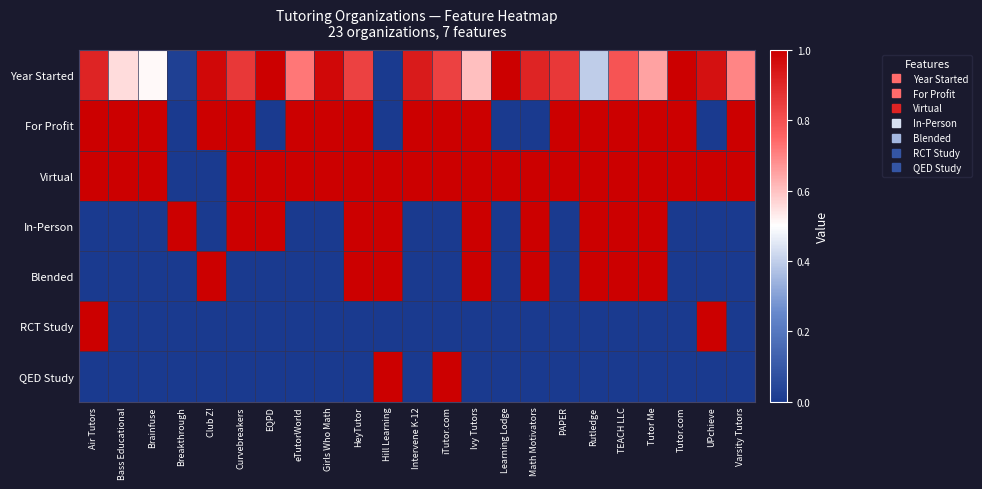

Reading right to left, extract all data points from this chart.

Year Started: Varsity Tutors=0.7	UPchieve=1.0	Tutor.com=1.0	Tutor Me=0.7	TEACH LLC=0.8	Rutledge=0.4	PAPER=0.9	Math Motivators=0.9	Learning Lodge=1.0	Ivy Tutors=0.6	iTutor.com=0.8	Intervene K-12=0.9	Hill Learning=0.0	HeyTutor=0.8	Girls Who Math=1.0	eTutorWorld=0.7	EQPD=1.0	Curvebreakers=0.9	Club Z!=1.0	Breakthrough=0.0	Brainfuse=0.5	Bass Educational=0.6	Air Tutors=0.9
For Profit: Varsity Tutors=1.0	UPchieve=0.0	Tutor.com=1.0	Tutor Me=1.0	TEACH LLC=1.0	Rutledge=1.0	PAPER=1.0	Math Motivators=0.0	Learning Lodge=0.0	Ivy Tutors=1.0	iTutor.com=1.0	Intervene K-12=1.0	Hill Learning=0.0	HeyTutor=1.0	Girls Who Math=1.0	eTutorWorld=1.0	EQPD=0.0	Curvebreakers=1.0	Club Z!=1.0	Breakthrough=0.0	Brainfuse=1.0	Bass Educational=1.0	Air Tutors=1.0
Virtual: Varsity Tutors=1.0	UPchieve=1.0	Tutor.com=1.0	Tutor Me=1.0	TEACH LLC=1.0	Rutledge=1.0	PAPER=1.0	Math Motivators=1.0	Learning Lodge=1.0	Ivy Tutors=1.0	iTutor.com=1.0	Intervene K-12=1.0	Hill Learning=1.0	HeyTutor=1.0	Girls Who Math=1.0	eTutorWorld=1.0	EQPD=1.0	Curvebreakers=1.0	Club Z!=0.0	Breakthrough=0.0	Brainfuse=1.0	Bass Educational=1.0	Air Tutors=1.0
In-Person: Varsity Tutors=0.0	UPchieve=0.0	Tutor.com=0.0	Tutor Me=1.0	TEACH LLC=1.0	Rutledge=1.0	PAPER=0.0	Math Motivators=1.0	Learning Lodge=0.0	Ivy Tutors=1.0	iTutor.com=0.0	Intervene K-12=0.0	Hill Learning=1.0	HeyTutor=1.0	Girls Who Math=0.0	eTutorWorld=0.0	EQPD=1.0	Curvebreakers=1.0	Club Z!=0.0	Breakthrough=1.0	Brainfuse=0.0	Bass Educational=0.0	Air Tutors=0.0
Blended: Varsity Tutors=0.0	UPchieve=0.0	Tutor.com=0.0	Tutor Me=1.0	TEACH LLC=1.0	Rutledge=1.0	PAPER=0.0	Math Motivators=1.0	Learning Lodge=0.0	Ivy Tutors=1.0	iTutor.com=0.0	Intervene K-12=0.0	Hill Learning=1.0	HeyTutor=1.0	Girls Who Math=0.0	eTutorWorld=0.0	EQPD=0.0	Curvebreakers=0.0	Club Z!=1.0	Breakthrough=0.0	Brainfuse=0.0	Bass Educational=0.0	Air Tutors=0.0
RCT Study: Varsity Tutors=0.0	UPchieve=1.0	Tutor.com=0.0	Tutor Me=0.0	TEACH LLC=0.0	Rutledge=0.0	PAPER=0.0	Math Motivators=0.0	Learning Lodge=0.0	Ivy Tutors=0.0	iTutor.com=0.0	Intervene K-12=0.0	Hill Learning=0.0	HeyTutor=0.0	Girls Who Math=0.0	eTutorWorld=0.0	EQPD=0.0	Curvebreakers=0.0	Club Z!=0.0	Breakthrough=0.0	Brainfuse=0.0	Bass Educational=0.0	Air Tutors=1.0
QED Study: Varsity Tutors=0.0	UPchieve=0.0	Tutor.com=0.0	Tutor Me=0.0	TEACH LLC=0.0	Rutledge=0.0	PAPER=0.0	Math Motivators=0.0	Learning Lodge=0.0	Ivy Tutors=0.0	iTutor.com=1.0	Intervene K-12=0.0	Hill Learning=1.0	HeyTutor=0.0	Girls Who Math=0.0	eTutorWorld=0.0	EQPD=0.0	Curvebreakers=0.0	Club Z!=0.0	Breakthrough=0.0	Brainfuse=0.0	Bass Educational=0.0	Air Tutors=0.0